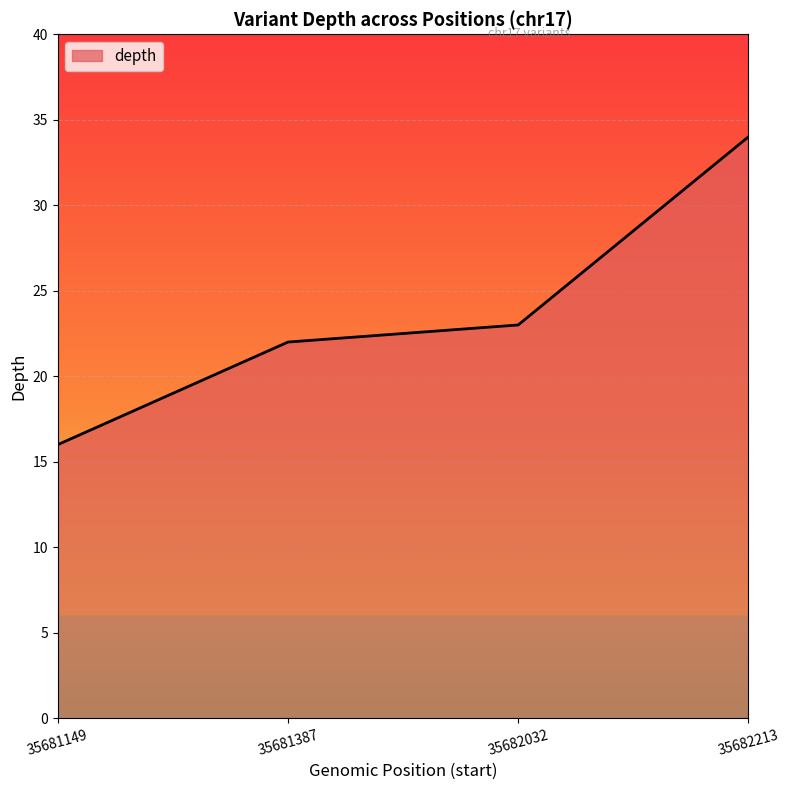

What is the average value?

24